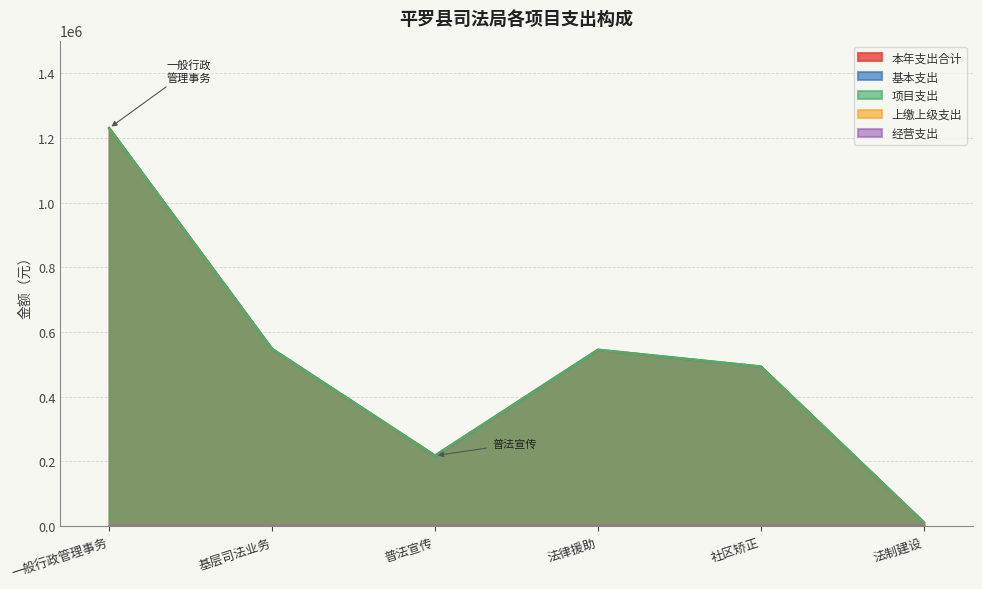

Reading left to right, what are all the values shown in this chart?

本年支出合计: 一般行政管理事务=1230794.2	基层司法业务=547764.2	普法宣传=217638.4	法律援助=545050.0	社区矫正=493138.0	法制建设=11200.0
基本支出: 一般行政管理事务=0.0	基层司法业务=0.0	普法宣传=0.0	法律援助=0.0	社区矫正=0.0	法制建设=0.0
项目支出: 一般行政管理事务=1230794.2	基层司法业务=547764.2	普法宣传=217638.4	法律援助=545050.0	社区矫正=493138.0	法制建设=11200.0
上缴上级支出: 一般行政管理事务=0.0	基层司法业务=0.0	普法宣传=0.0	法律援助=0.0	社区矫正=0.0	法制建设=0.0
经营支出: 一般行政管理事务=0.0	基层司法业务=0.0	普法宣传=0.0	法律援助=0.0	社区矫正=0.0	法制建设=0.0